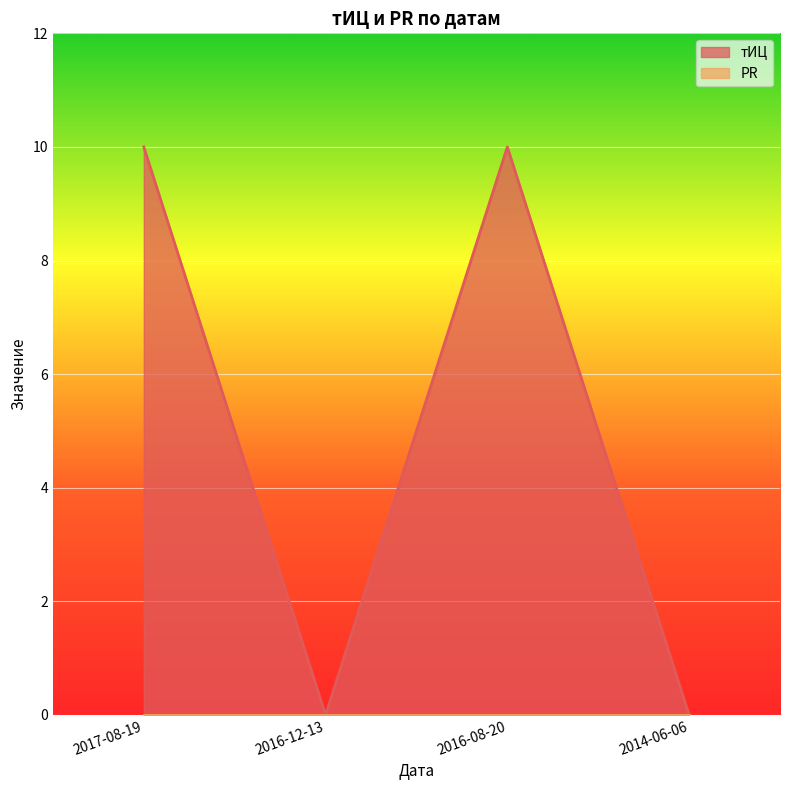

The chart shows a value of 0 at 2016-12-13. True or false?

True